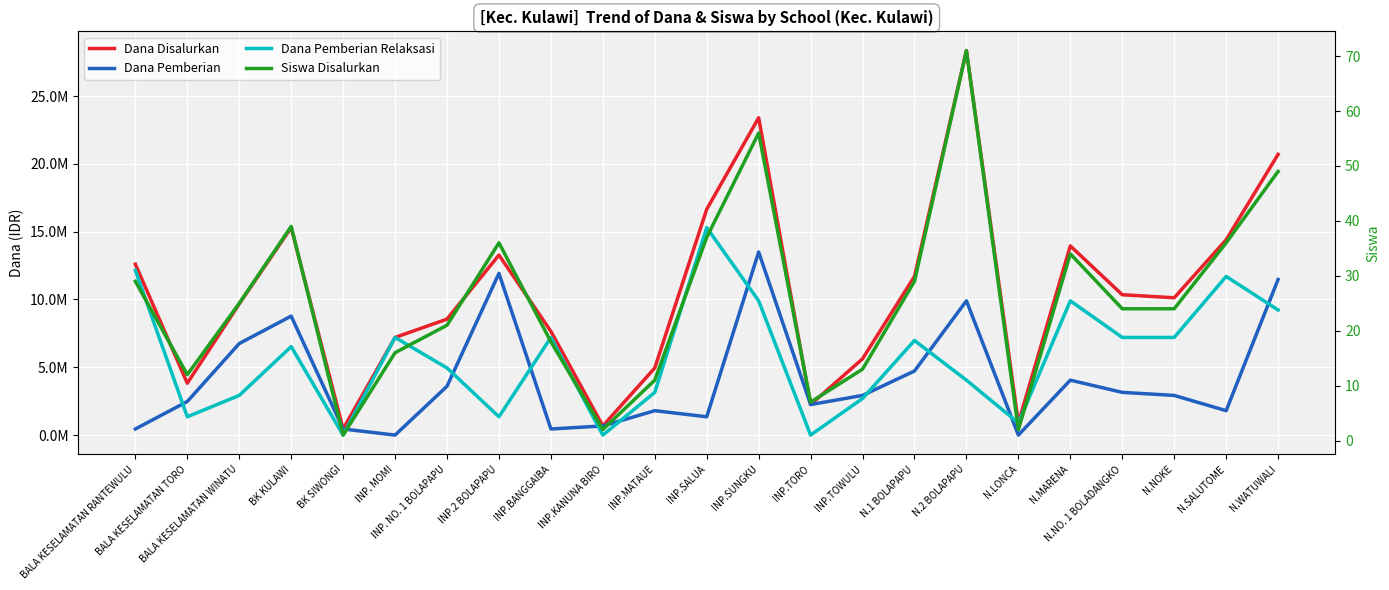

Between which two adjacent categories do Dana Pemberian Relaksasi and Dana Pemberian first intersect?

BALA KESELAMATAN RANTEWULU and BALA KESELAMATAN TORO